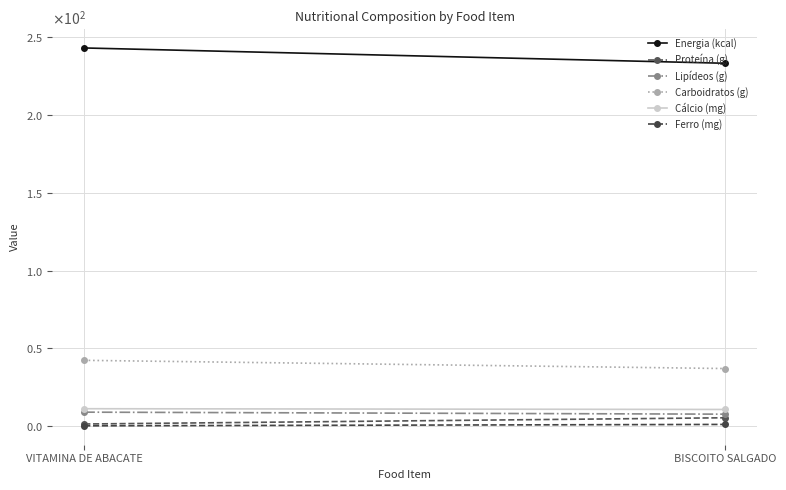

How many distinct data groups are displayed?

6